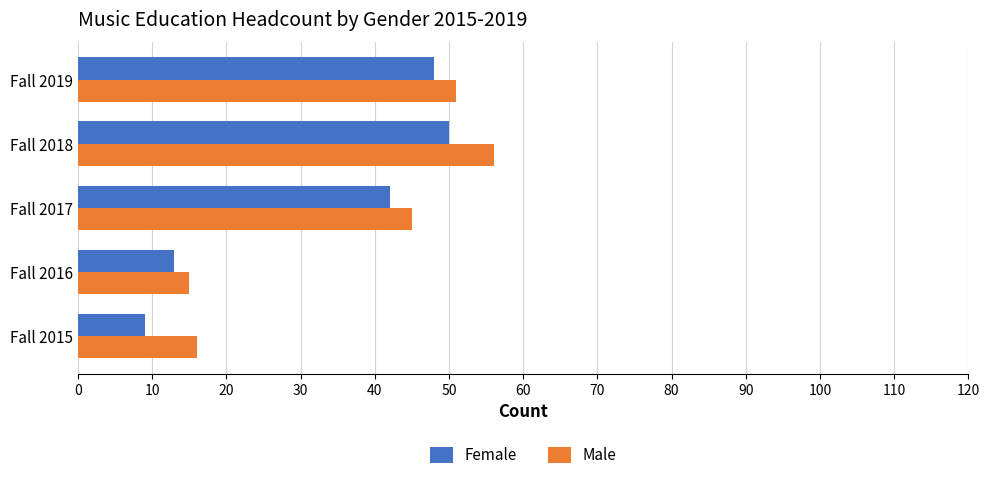

At which label is Male closest to 35?

Fall 2017